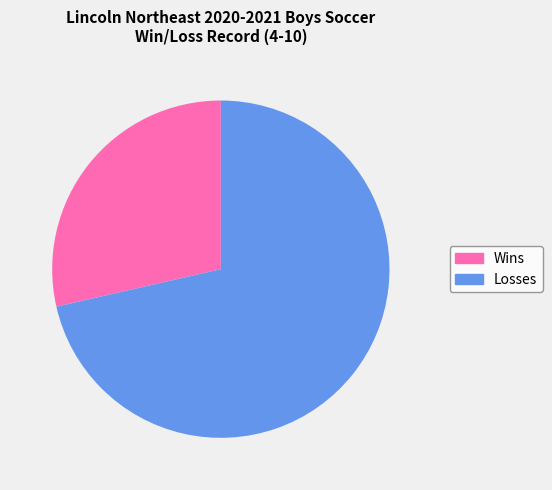

What percentage is the Losses slice, to the nearest percent?

71%